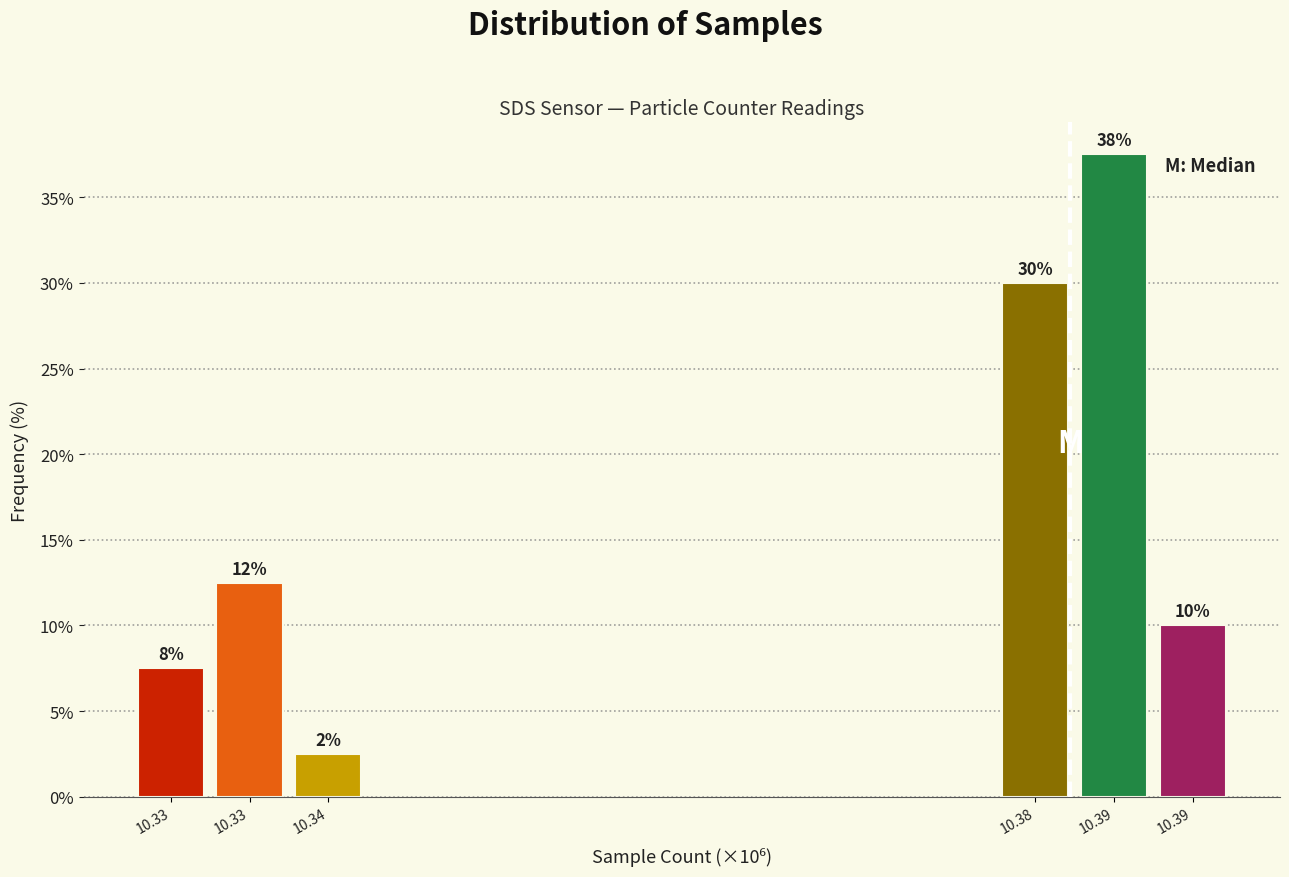

How many bars are there in total?

6